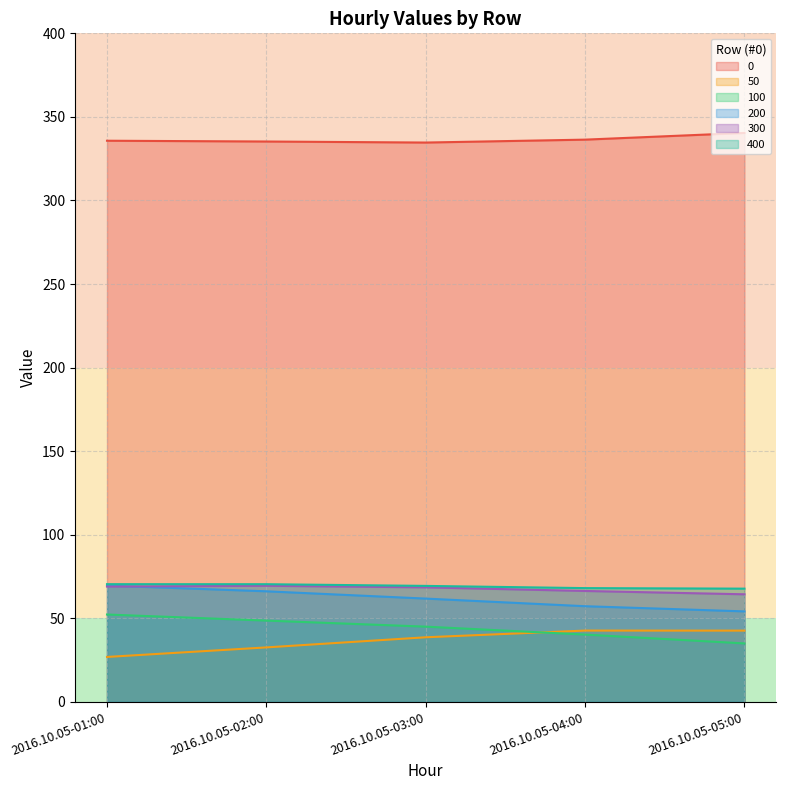

Reading left to right, list all the values displayed in this chart.

0: 335.7	335.3	334.6	336.4	340.4
50: 26.9	32.6	38.6	42.6	42.6
100: 52.2	48.6	45.0	40.2	34.9
200: 69.5	66.1	61.8	57.2	54.1
300: 69.0	69.4	68.5	66.3	64.3
400: 70.4	70.4	69.4	68.0	67.7